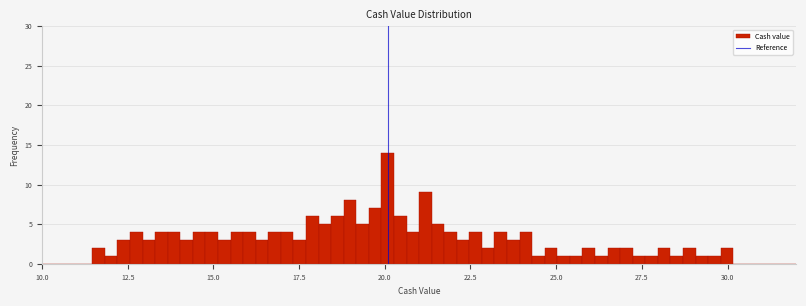

Read against the x-axis, roughly where is the centre of the tallest bar?

20.0